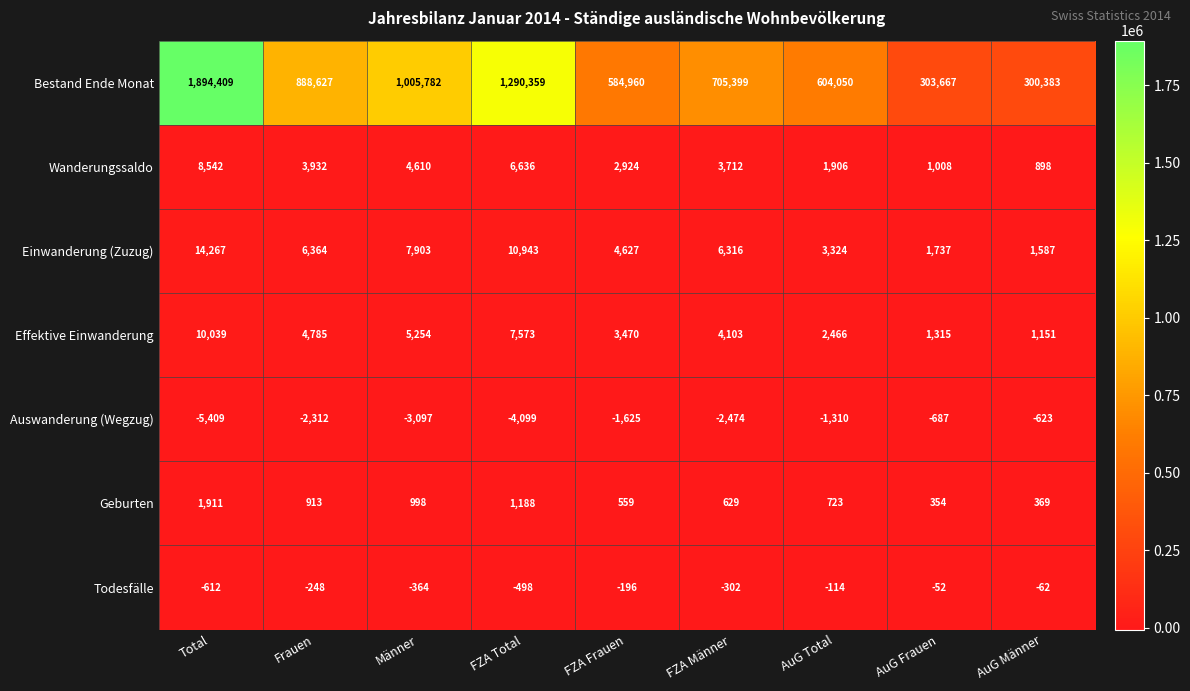

What is the spread (max minus min) of values at FZA Total?

1294458